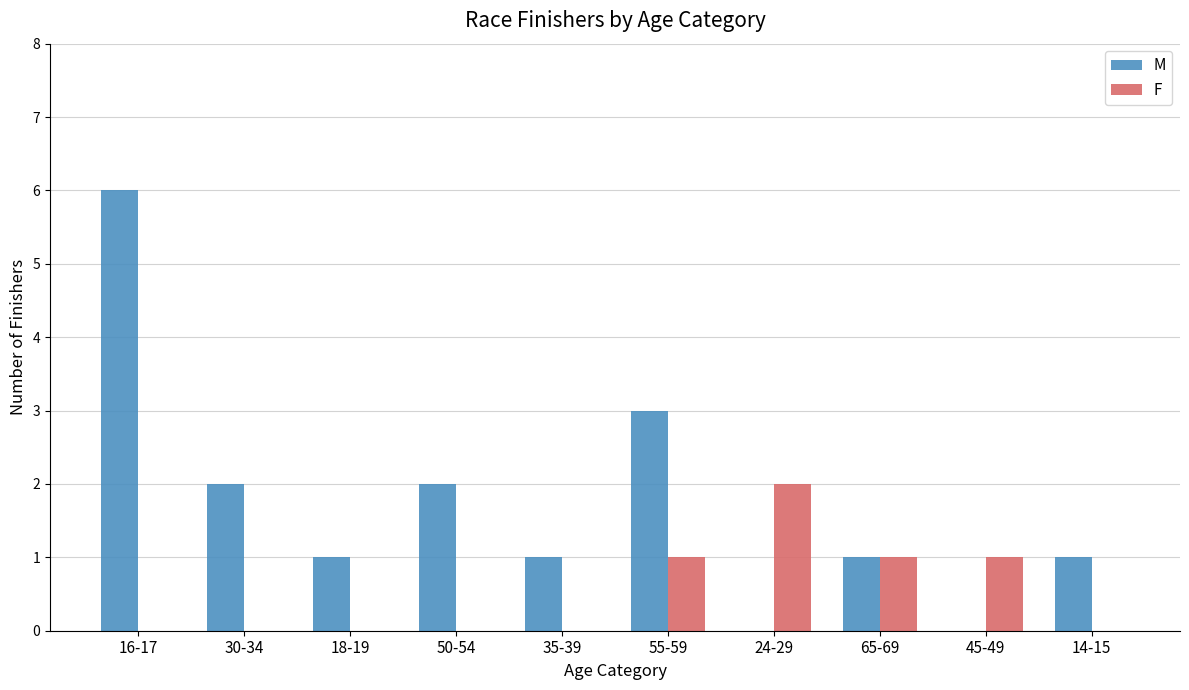

Which series changed the most between 35-39 and 55-59?

M